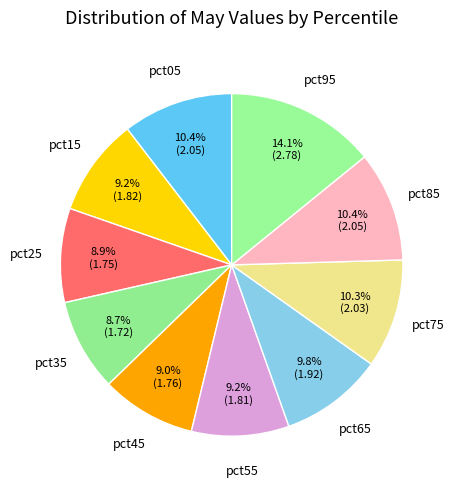

How many segments does this pie chart have?

10